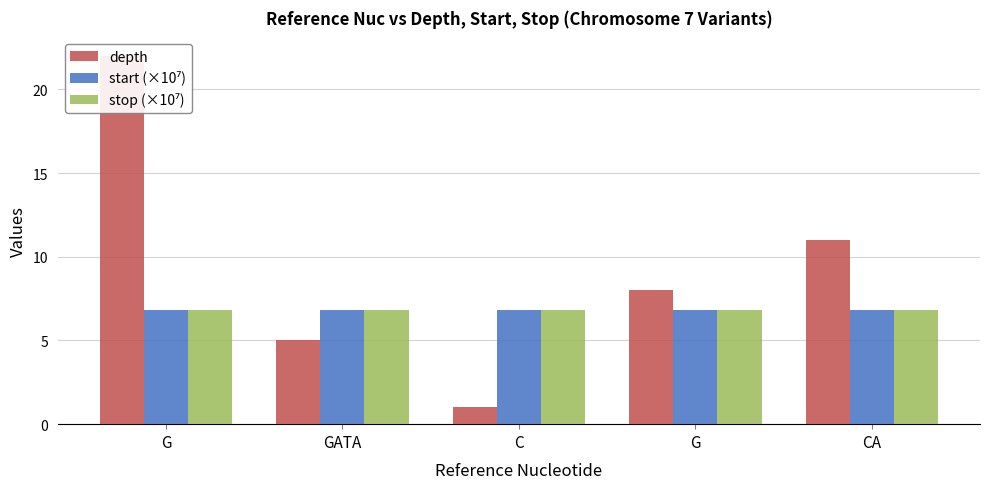

How many groups of bars are there?

5